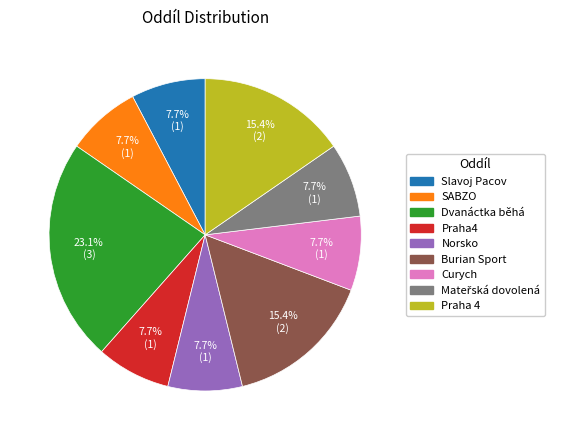

Combined, what portion of the pie is Curych and Slavoj Pacov?

15.4%